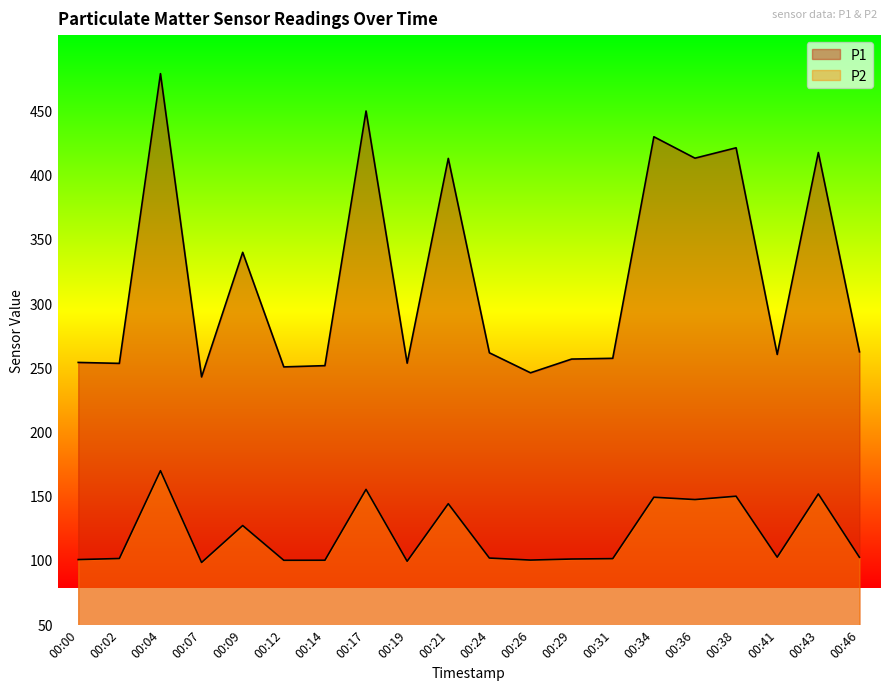

How many series are shown in this chart?

2